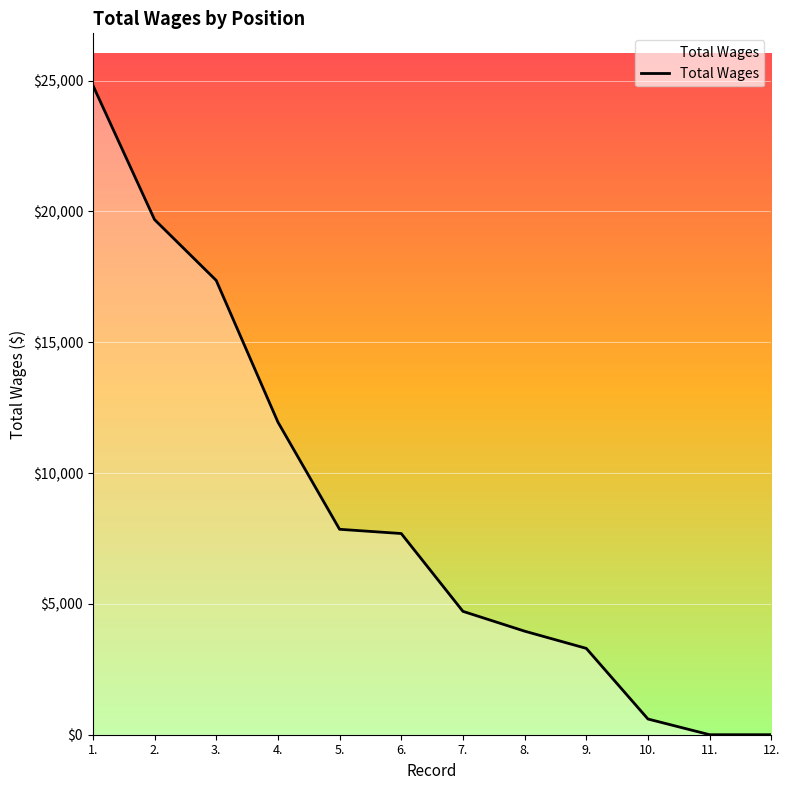

Reading left to right, transcribe all the data shown in this chart.

24820	19686	17362	11950	7851	7689	4715	3958	3300	600	0	0